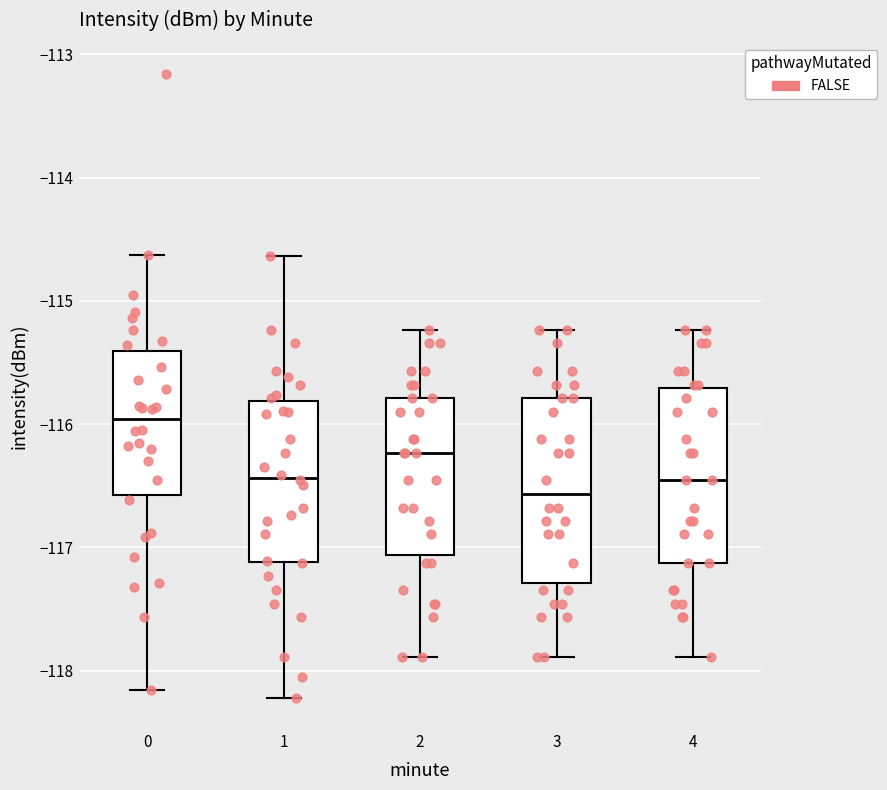

Reading left to right, read every box against the y-axis: the position of its median line, the range the box covers, and the ends of its whiskers. The values are not printed on the chart, so give them approximately, as read against the axis.

0: median -116.0, box -116.6 to -115.4, whiskers -118.2 to -114.6
1: median -116.4, box -117.1 to -115.8, whiskers -118.2 to -114.6
2: median -116.2, box -117.1 to -115.8, whiskers -117.9 to -115.2
3: median -116.6, box -117.3 to -115.8, whiskers -117.9 to -115.2
4: median -116.5, box -117.1 to -115.7, whiskers -117.9 to -115.2